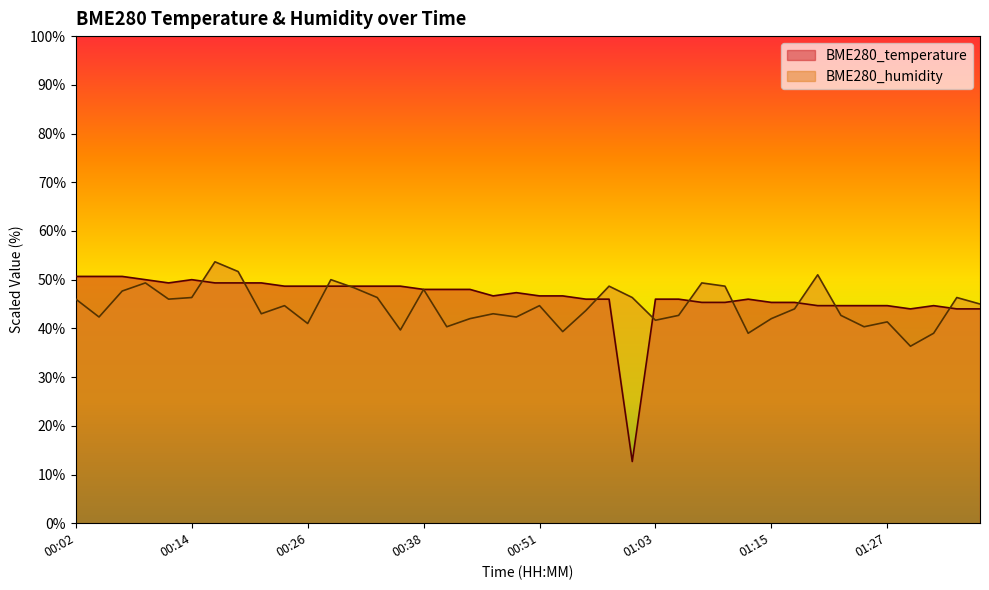

Which series has the widest spread of values?

BME280_temperature